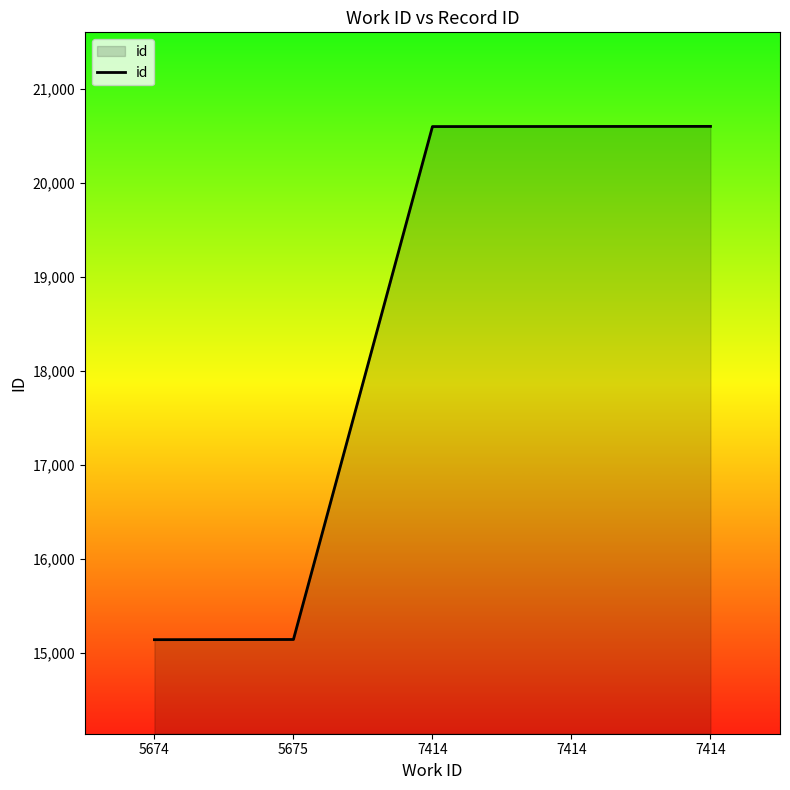

Is it true that the value at 7414 is 29516?

False